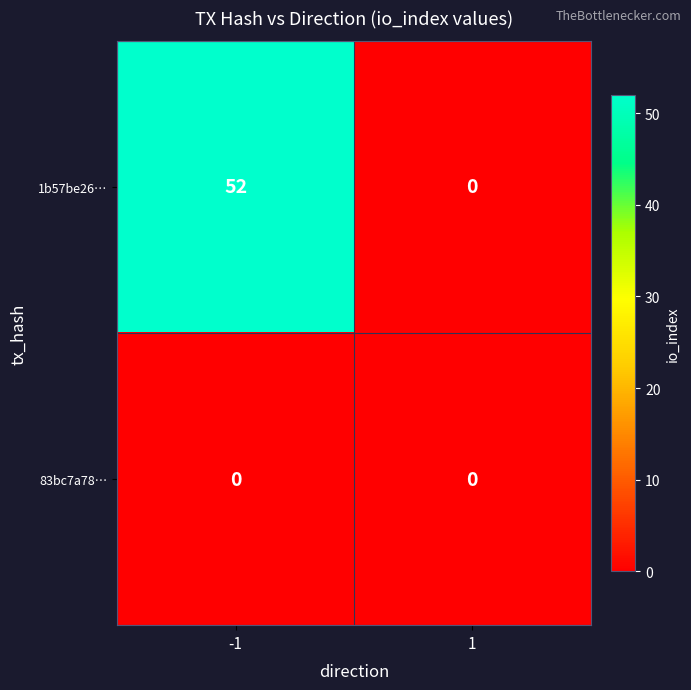

Rank the series by their maximum value, from highest to lowest.

1b57be26…, 83bc7a78…